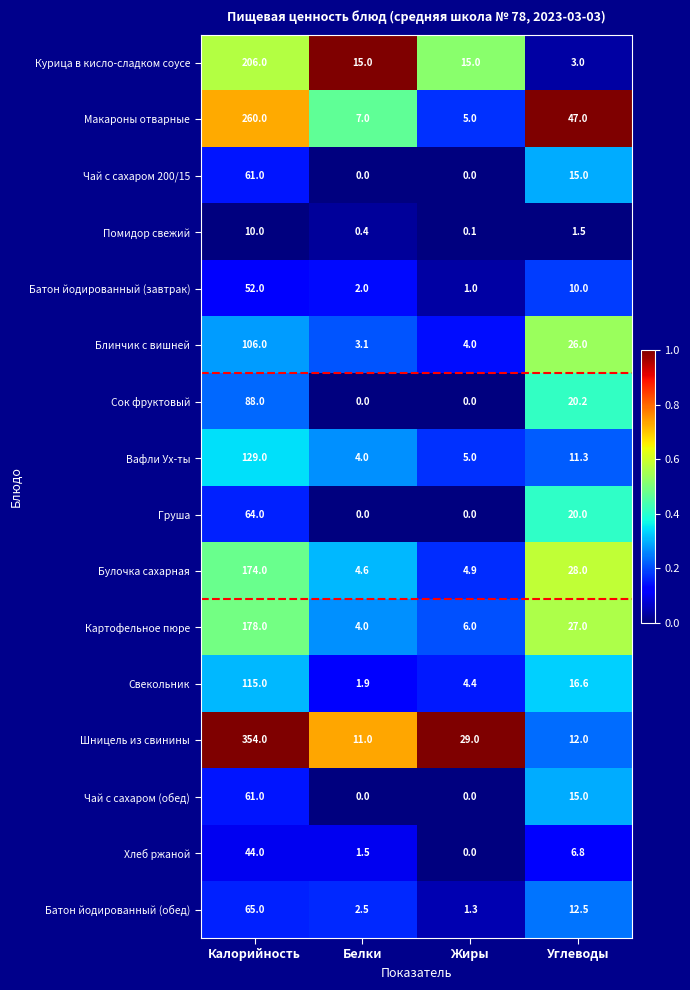

What is the total value across all series at Белки?

57.0